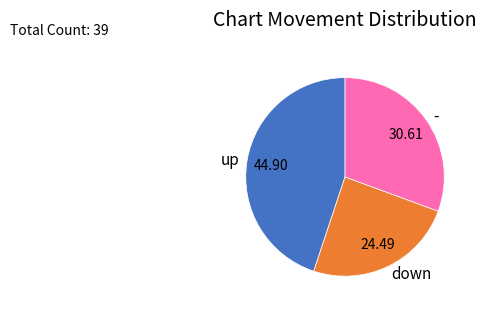

Which category has the smallest portion of the pie?

down